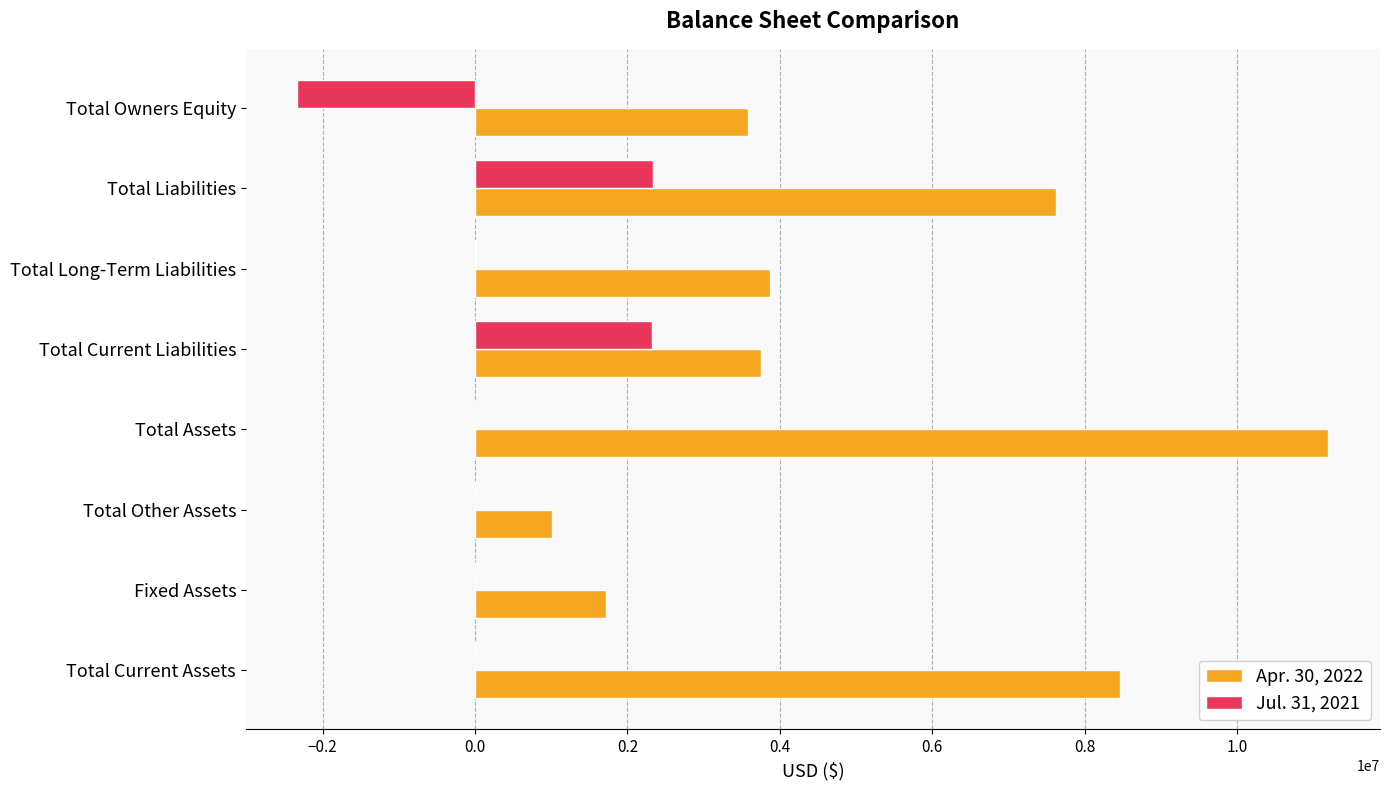

Which category has the highest value across all series?

Total Assets